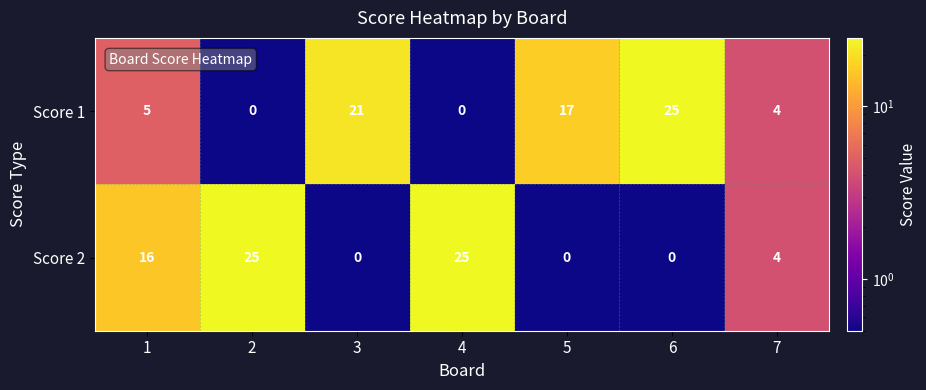

Reading left to right, extract all data points from this chart.

Score 1: 5	0	21	0	17	25	4
Score 2: 16	25	0	25	0	0	4